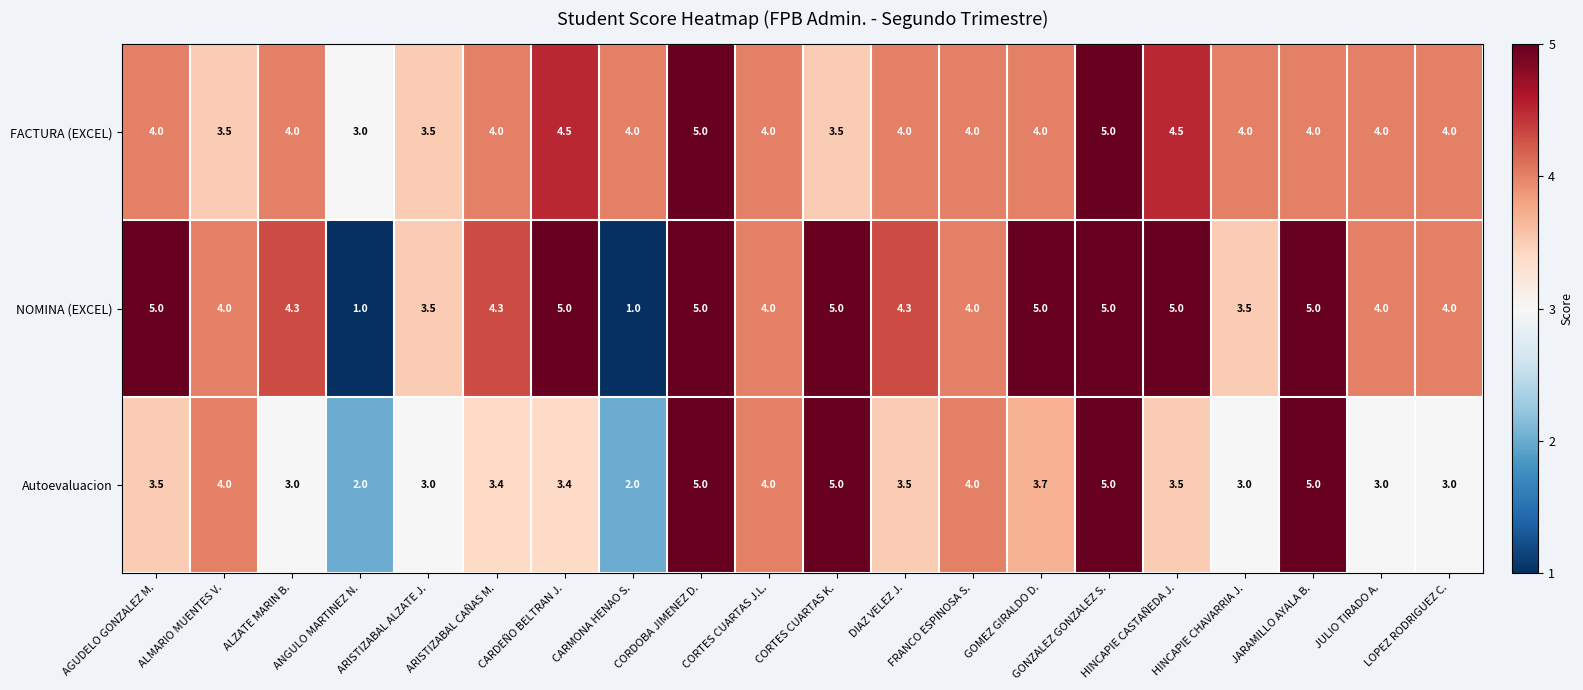

Which series has the largest range (max minus min)?

NOMINA (EXCEL)